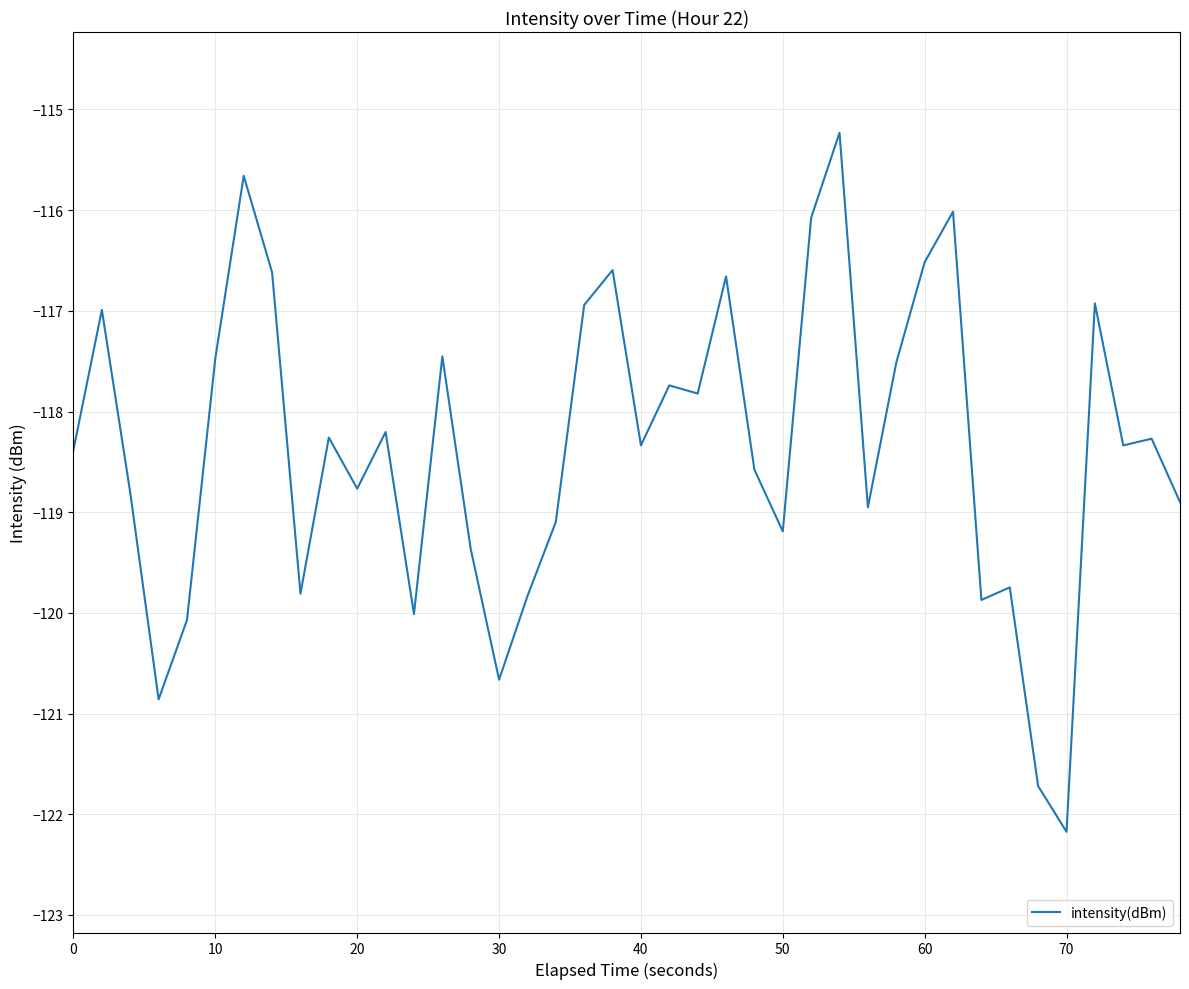

What is the smallest value displayed?

-122.2